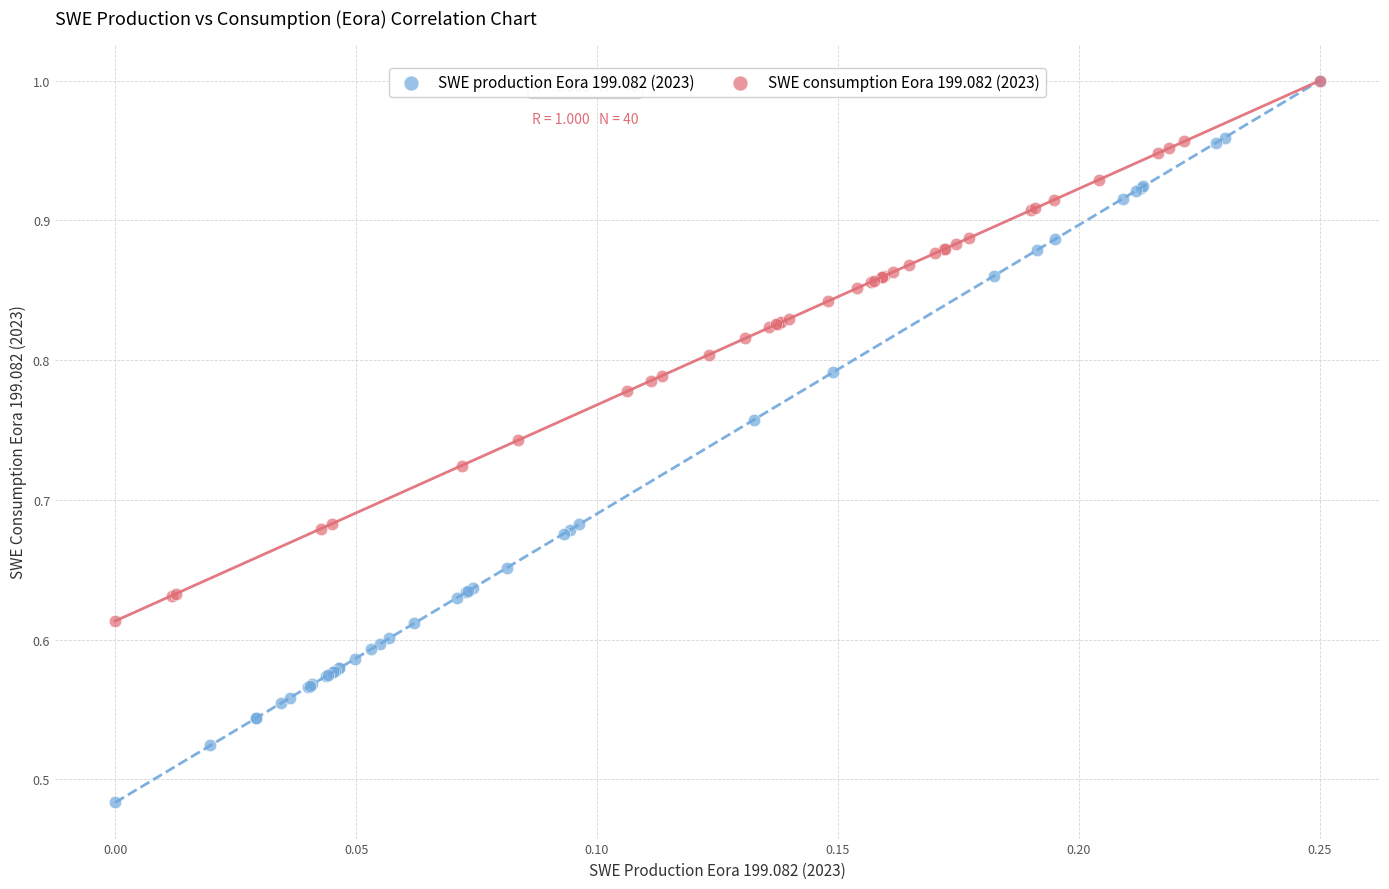

Which series has the largest Y range (max minus min)?

SWE production Eora 199.082 (2023)